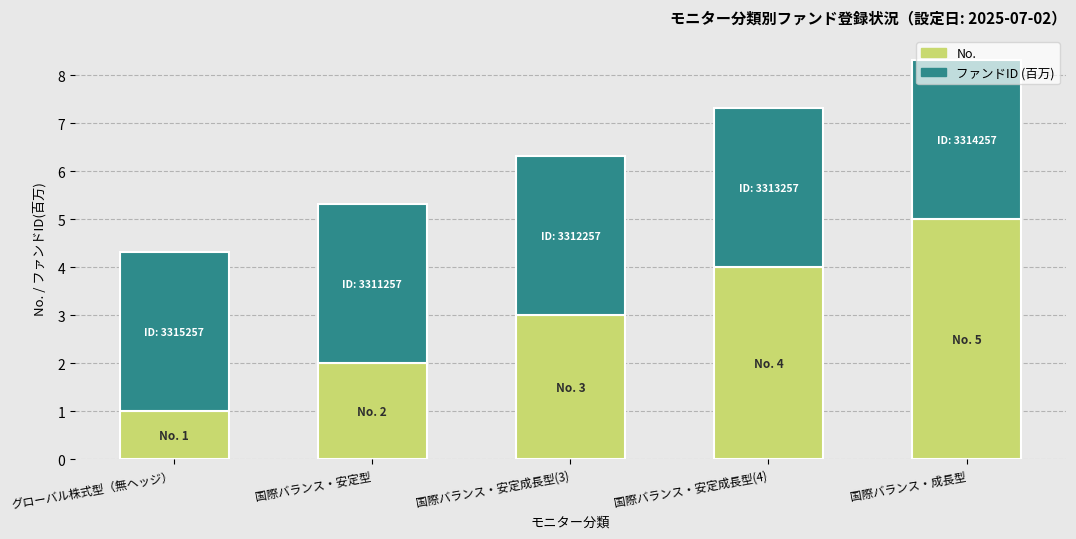

What is the lowest value of the No. series?

1.0